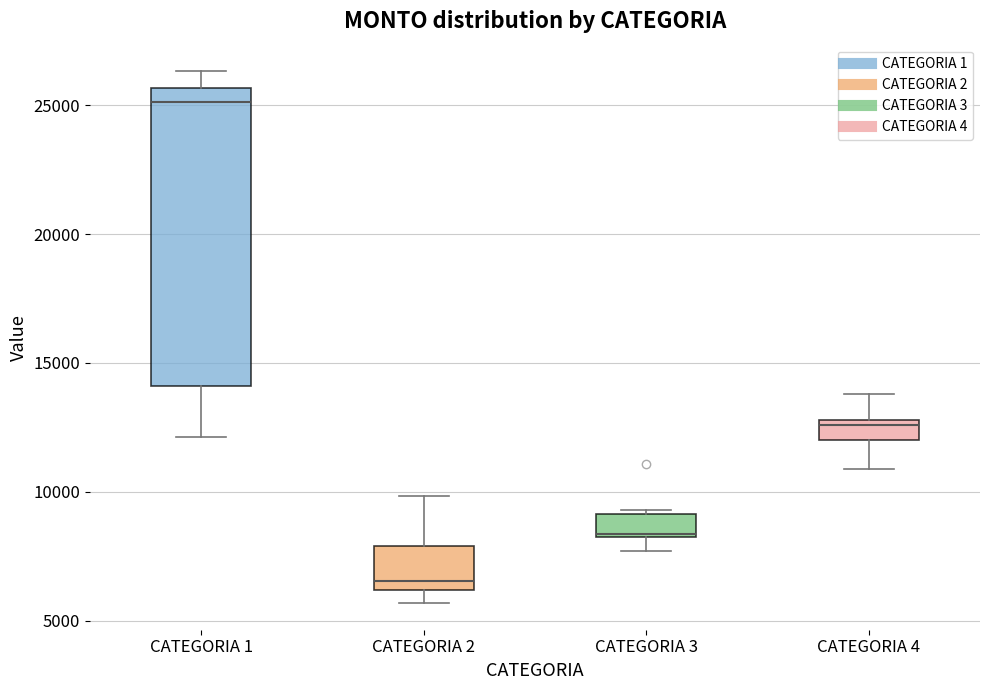

Reading left to right, transcribe this box plot: for each box, give where its median line is, the range the box spans, and where its two whiskers end, as read against the y-axis. The values are not printed on the chart, so give them approximately, as read against the axis.

CATEGORIA 1: median 25000, box 14000 to 25500, whiskers 12000 to 26500
CATEGORIA 2: median 6500, box 6000 to 8000, whiskers 5500 to 10000
CATEGORIA 3: median 8500, box 8000 to 9000, whiskers 7500 to 9500
CATEGORIA 4: median 12500, box 12000 to 13000, whiskers 11000 to 14000